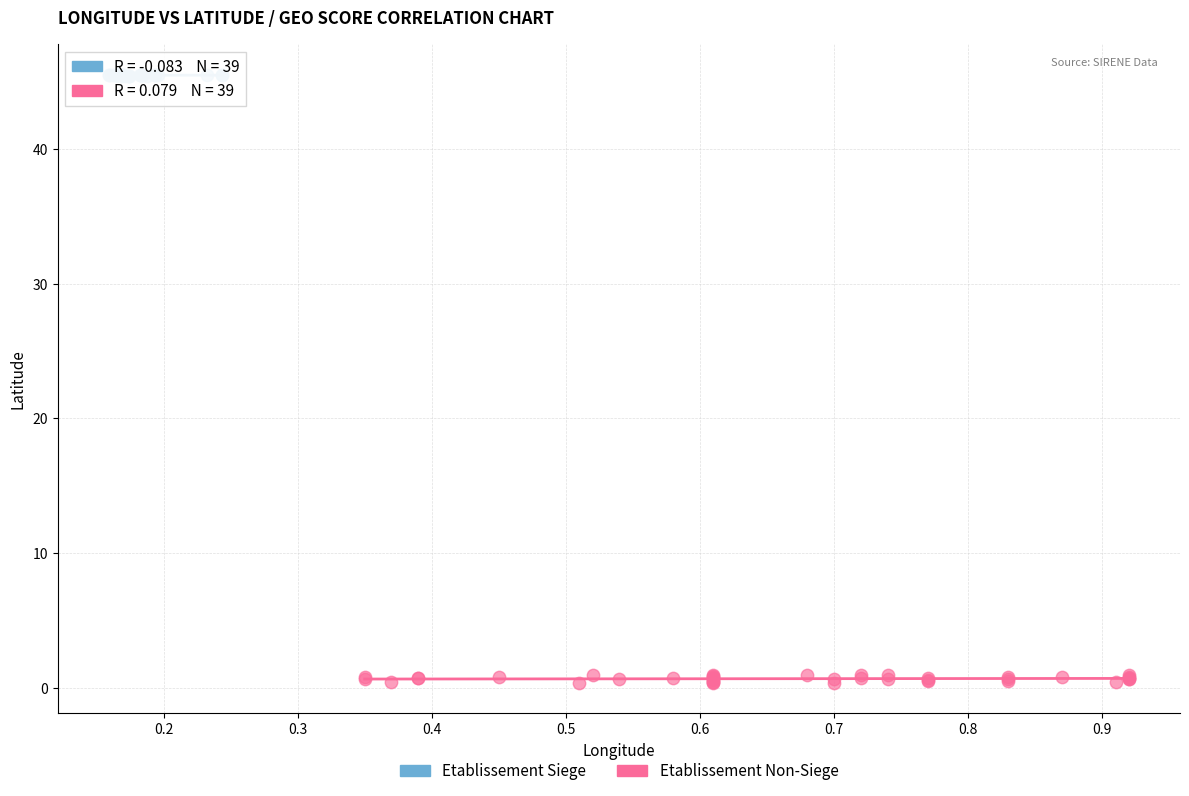

Which series has the largest Y range (max minus min)?

Etablissement Non-Siege